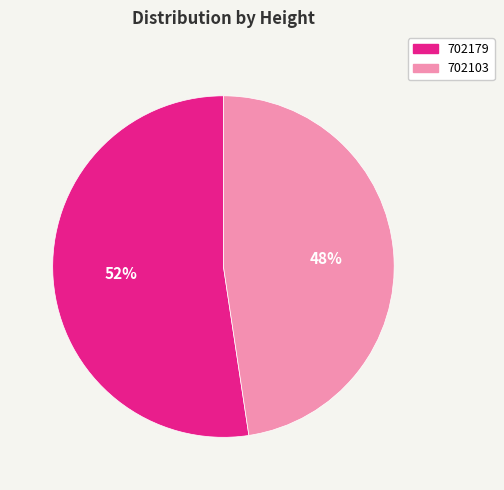

Which category has the smallest portion of the pie?

702103